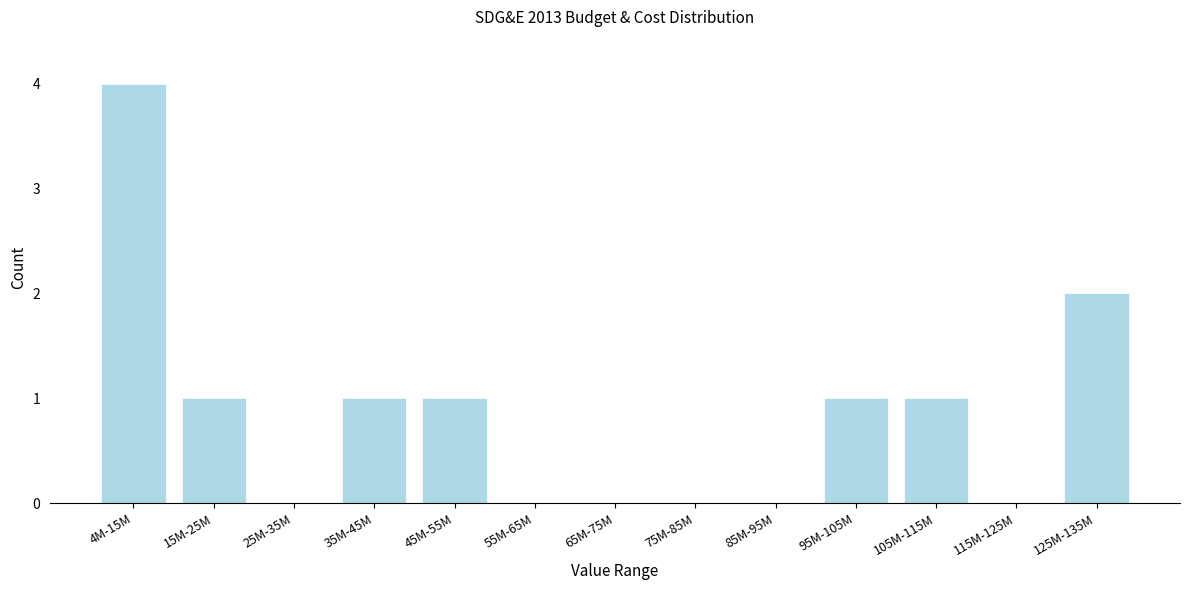

Reading right to left, transcribe all the data shown in this chart.

125M-135M=2	115M-125M=0	105M-115M=1	95M-105M=1	85M-95M=0	75M-85M=0	65M-75M=0	55M-65M=0	45M-55M=1	35M-45M=1	25M-35M=0	15M-25M=1	4M-15M=4